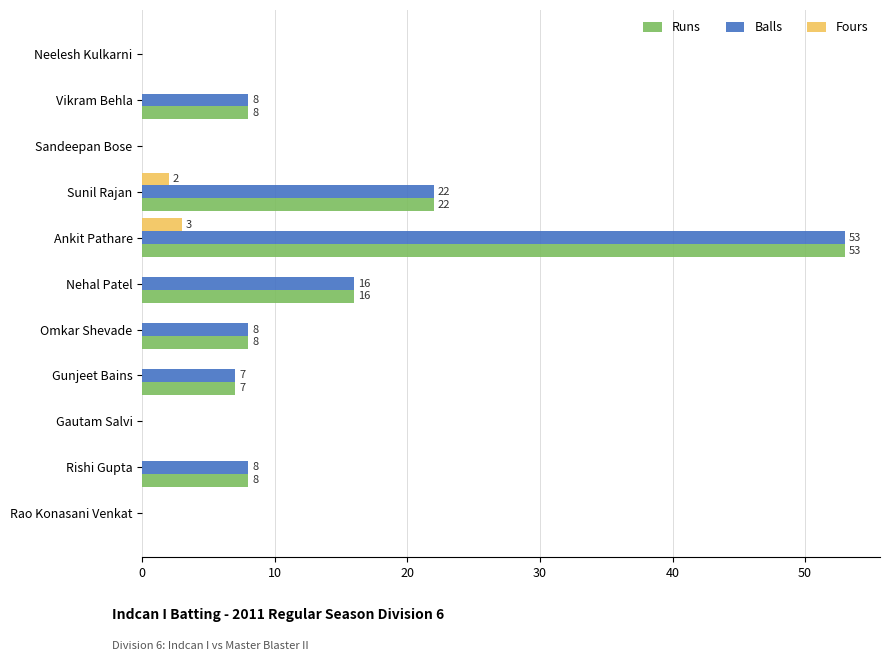

The value of Runs at Neelesh Kulkarni is 0. True or false?

True